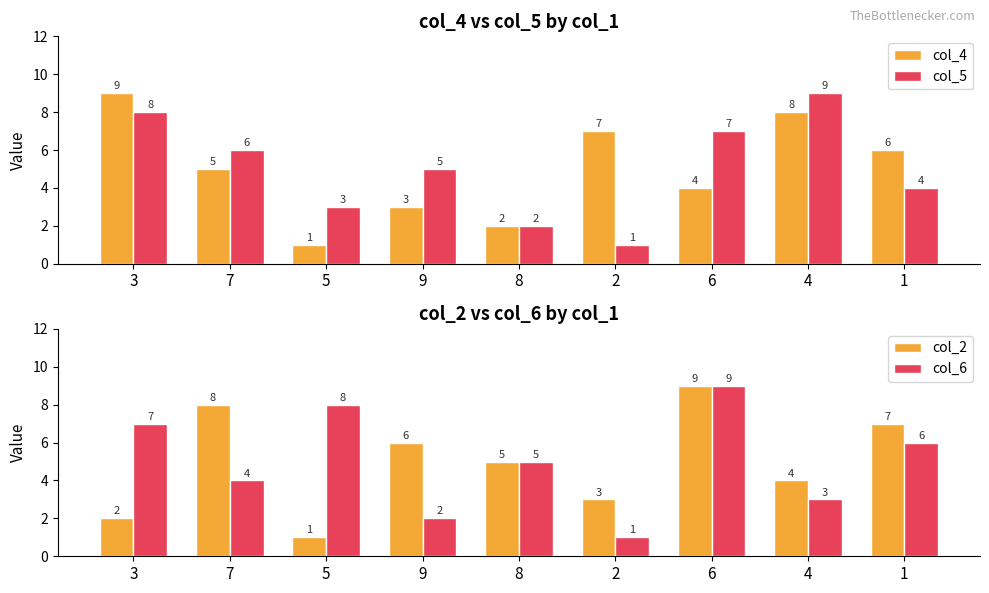

Rank the series at 1 from lowest to highest value.

col_5, col_4, col_6, col_2